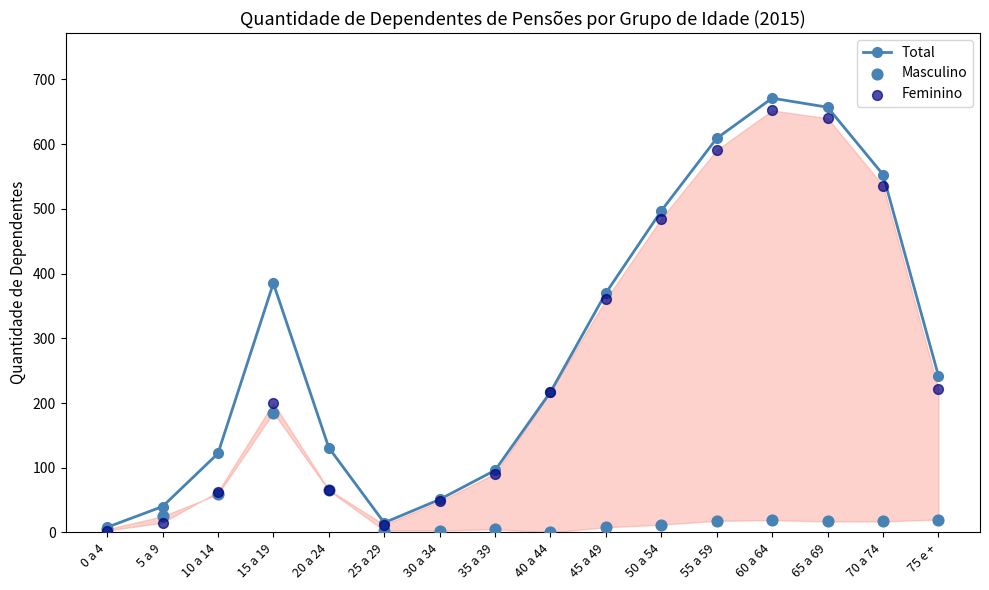

What are all the series names shown in the legend?

Total, Masculino, Feminino